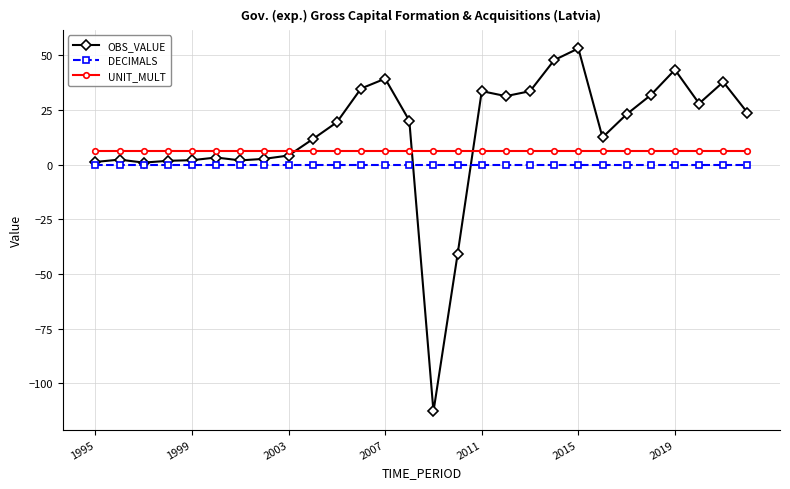

True or false: UNIT_MULT and DECIMALS intersect in this chart.

False